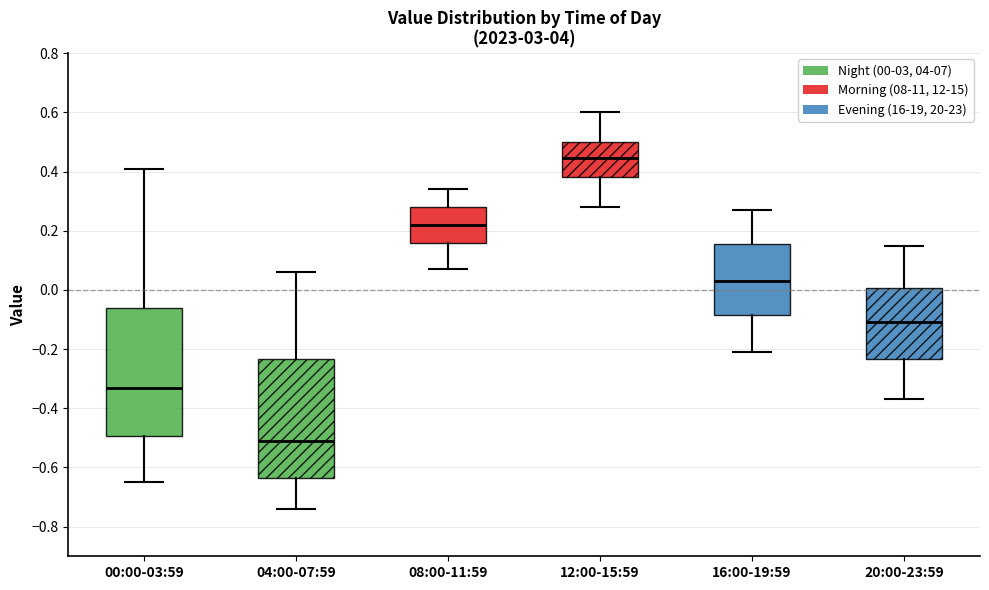

Where does the upper whisker of the box for 04:00-07:59 end on the y-axis? The values are not printed on the chart, so give them approximately, as read against the axis.

0.06